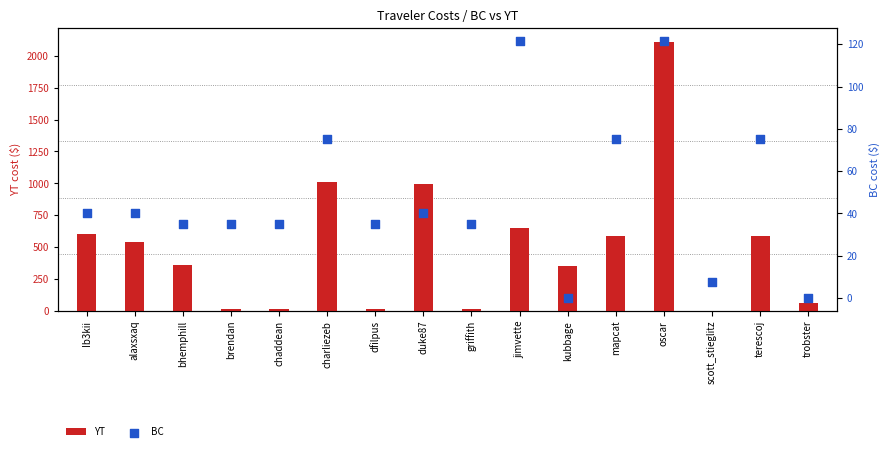

Is the value of YT at mapcat greater than the value of BC at duke87?

Yes